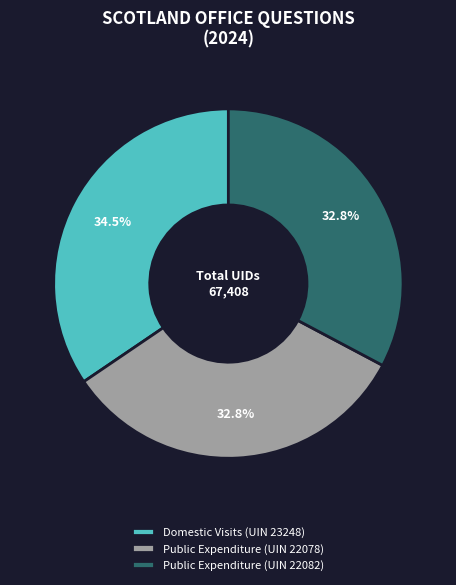

How many slices are in this pie chart?

3